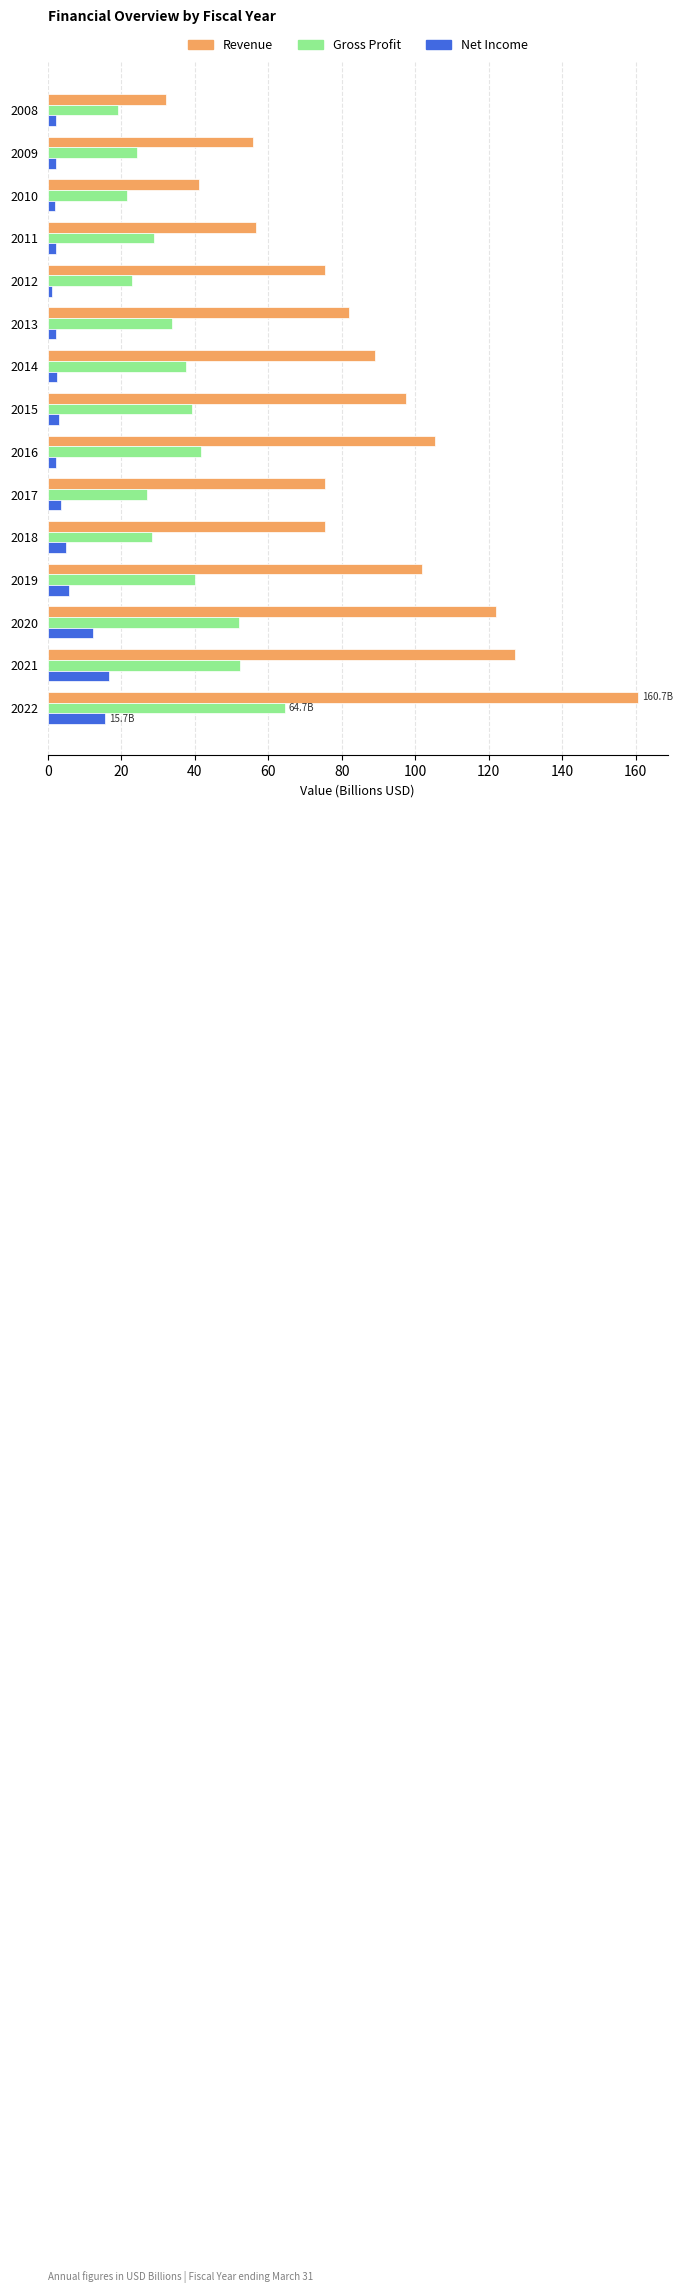

Which series has the largest range (max minus min)?

Revenue